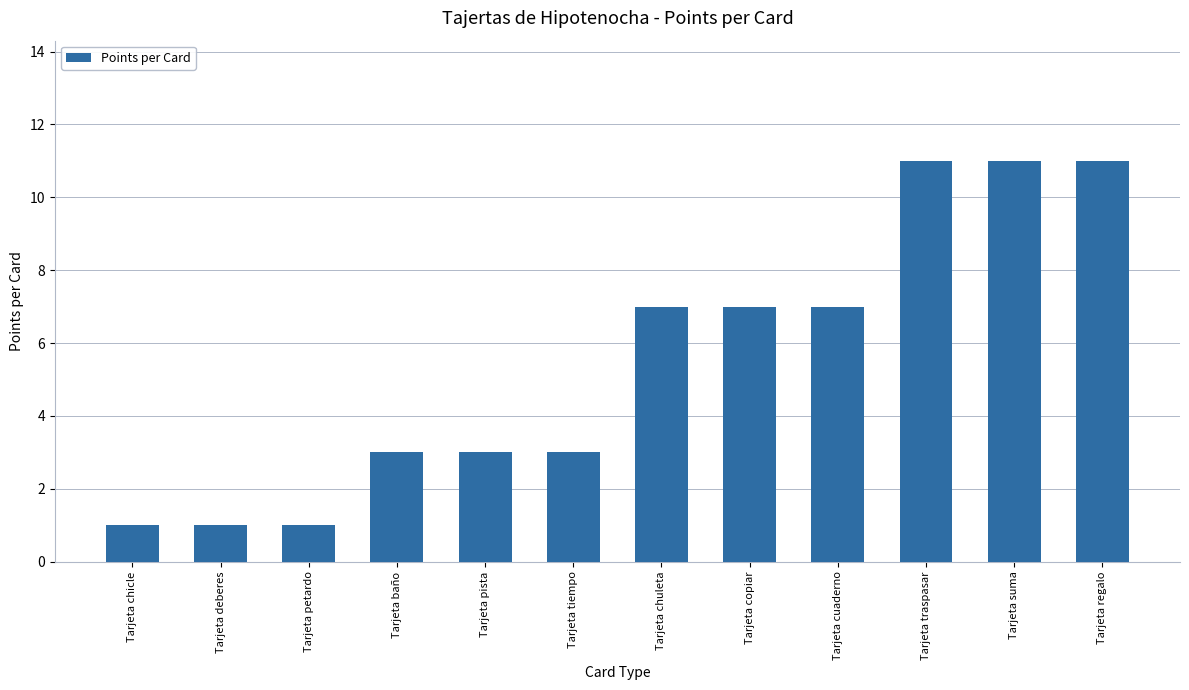

How many series are shown in this chart?

1